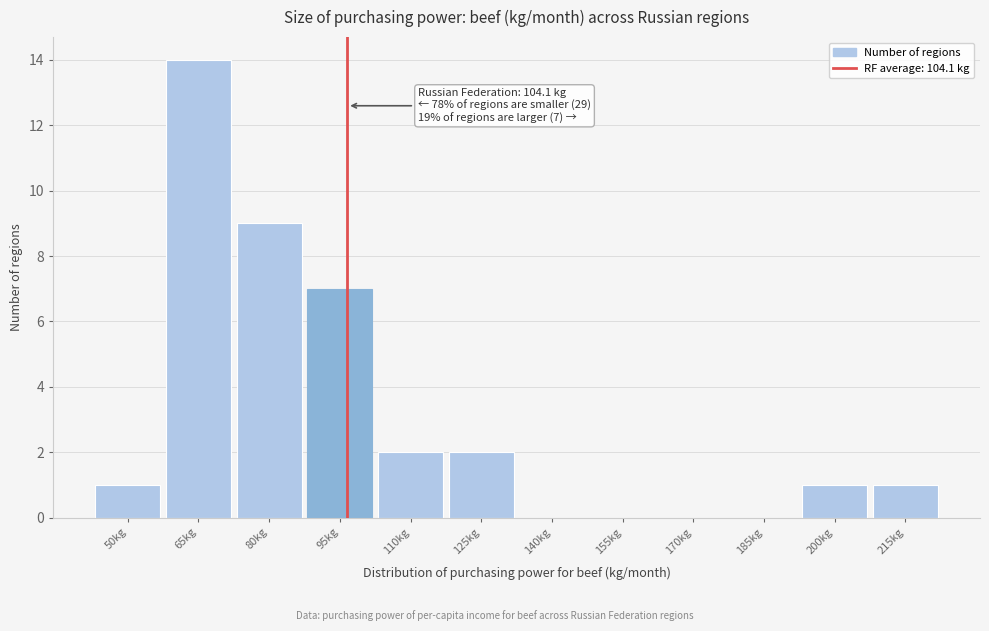

Reading left to right, list all the values displayed in this chart.

50kg=1	65kg=14	80kg=9	95kg=7	110kg=2	125kg=2	140kg=0	155kg=0	170kg=0	185kg=0	200kg=1	215kg=1